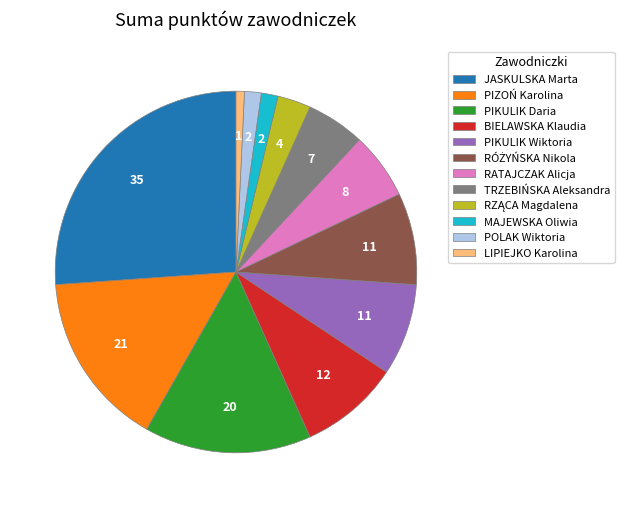

Between PIKULIK Daria and BIELAWSKA Klaudia, which is larger?

PIKULIK Daria